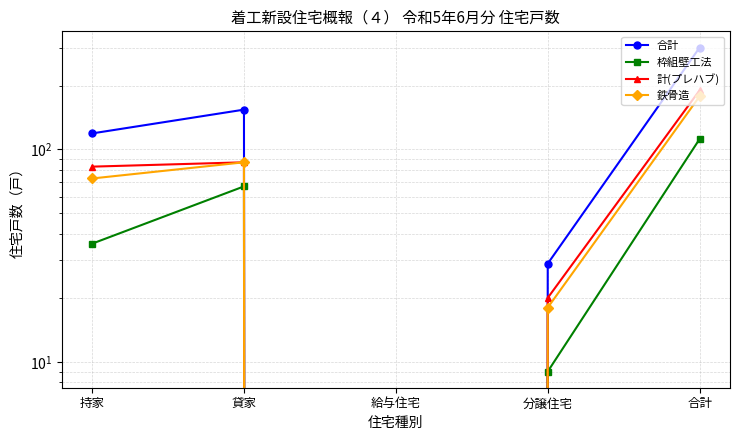

Is it true that 計(プレハブ) equals 62 at 給与住宅?

False